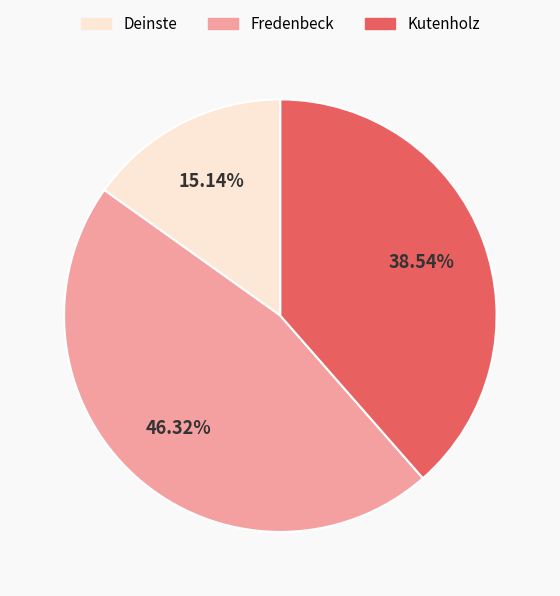

Is there any slice that represents more than half of the pie?

No